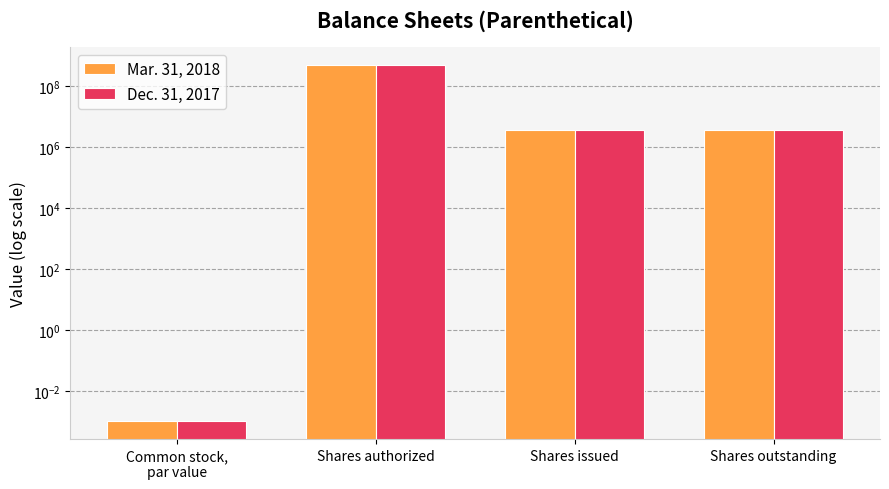

Which label corresponds to the largest value in the chart?

Shares authorized